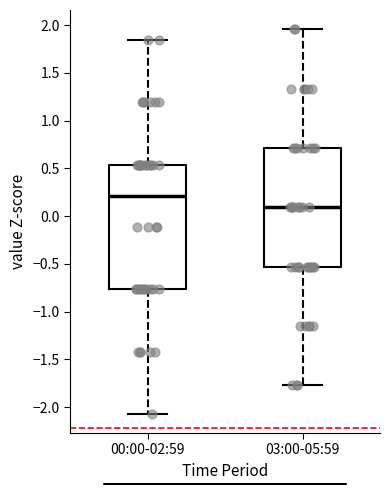

Which box is the tallest, from its lower edge to its upper edge?

00:00-02:59